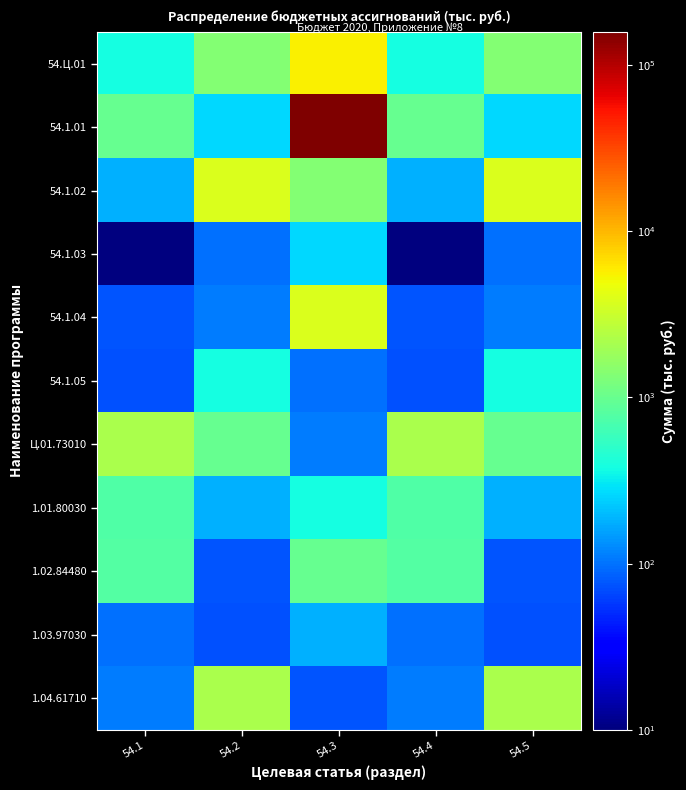

How many series are shown in this chart?

11